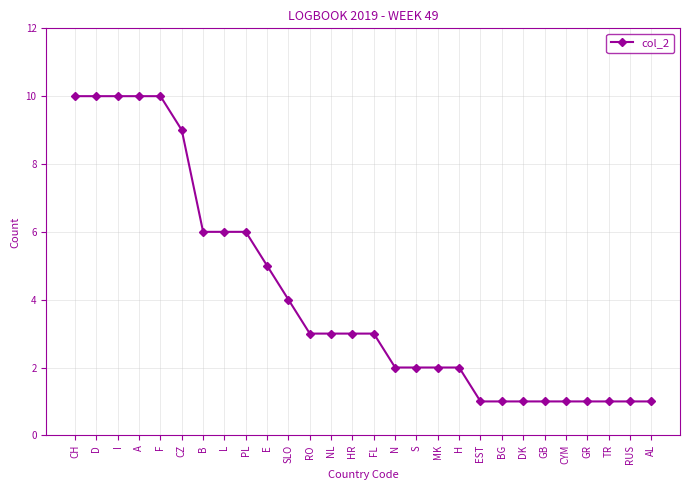

True or false: the data shows 10 at D.

True